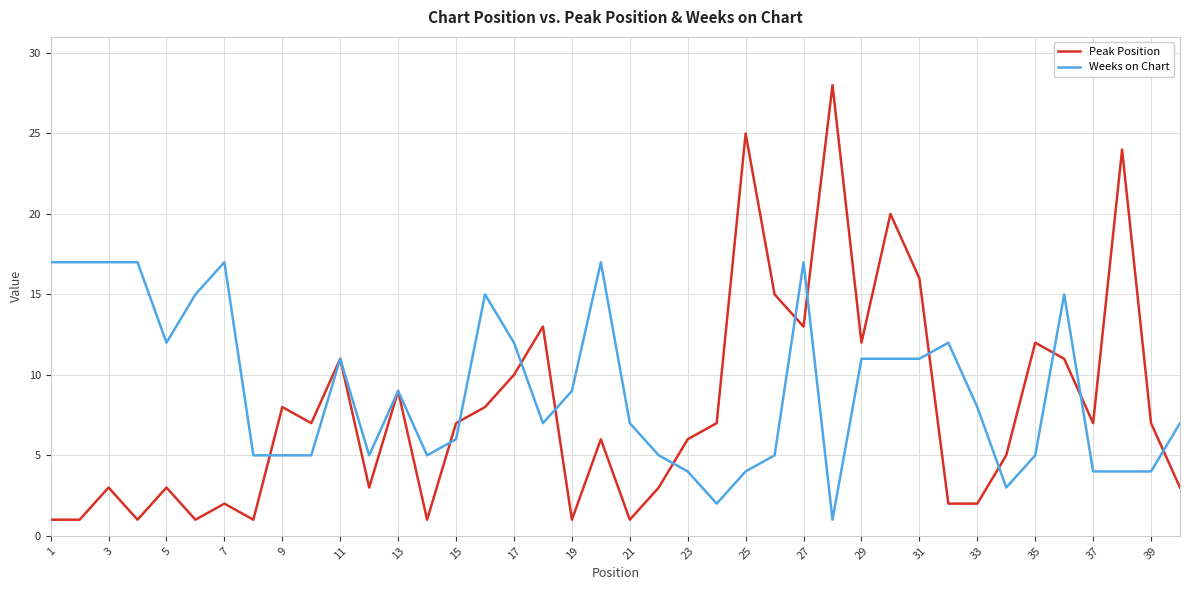

What are all the series names shown in the legend?

Peak Position, Weeks on Chart